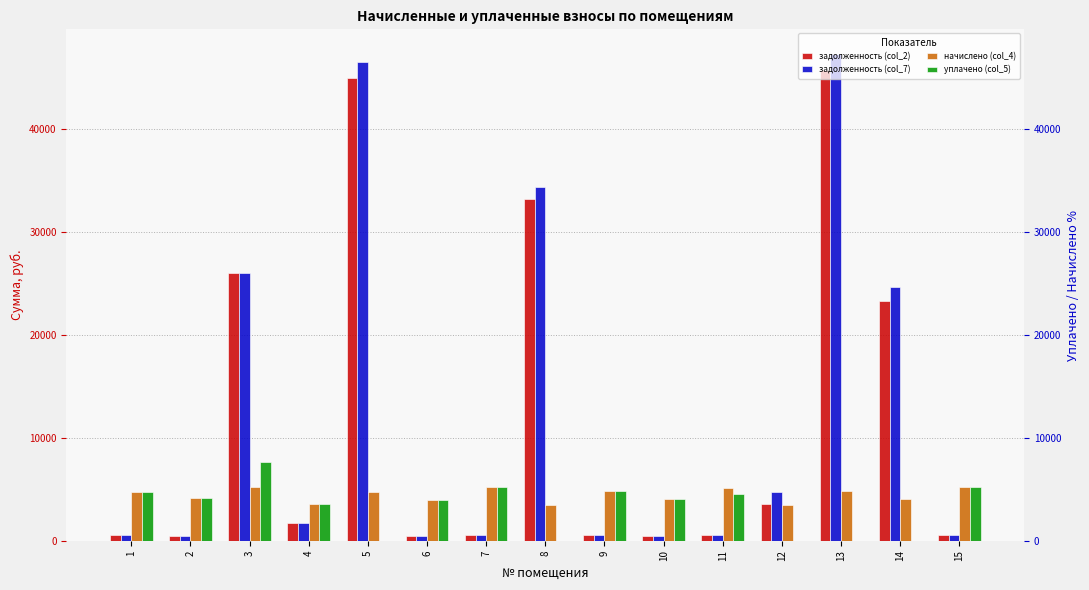

Rank the series at 3 from highest to lowest value.

задолженность (col_2), задолженность (col_7), уплачено (col_5), начислено (col_4)